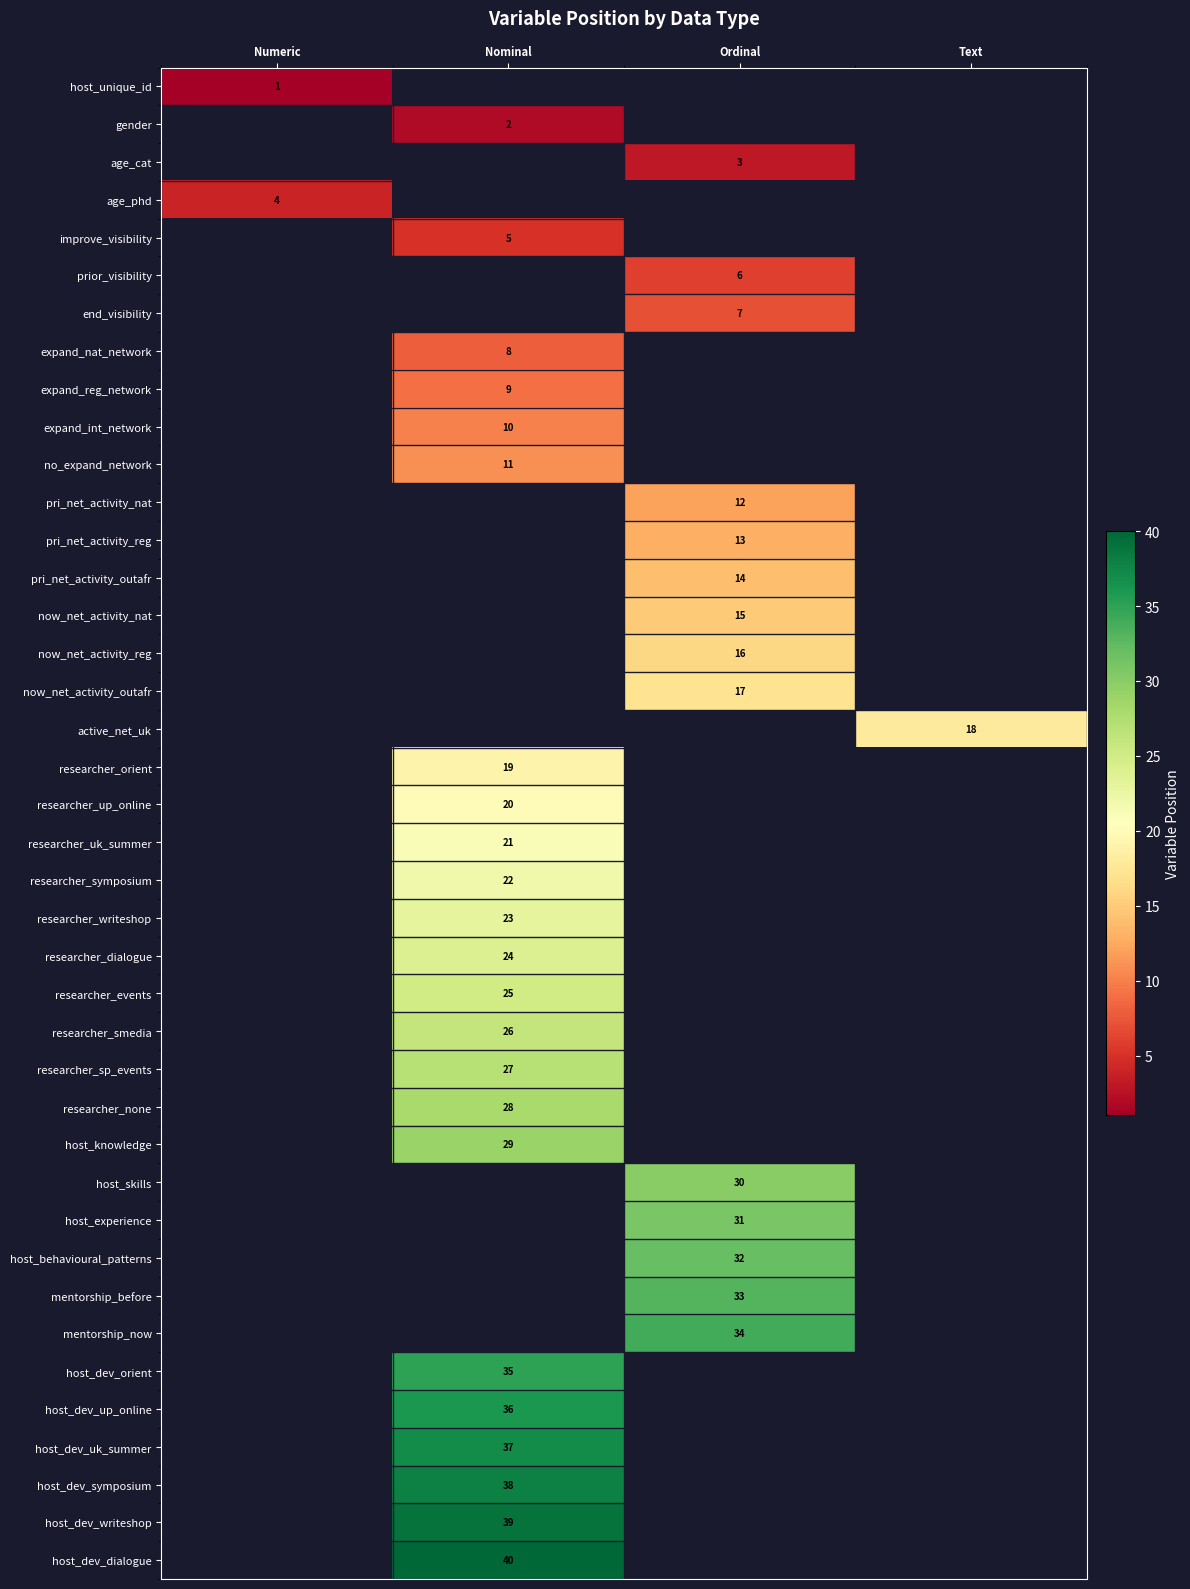

The value of pri_net_activity_reg at Ordinal is 13. True or false?

True